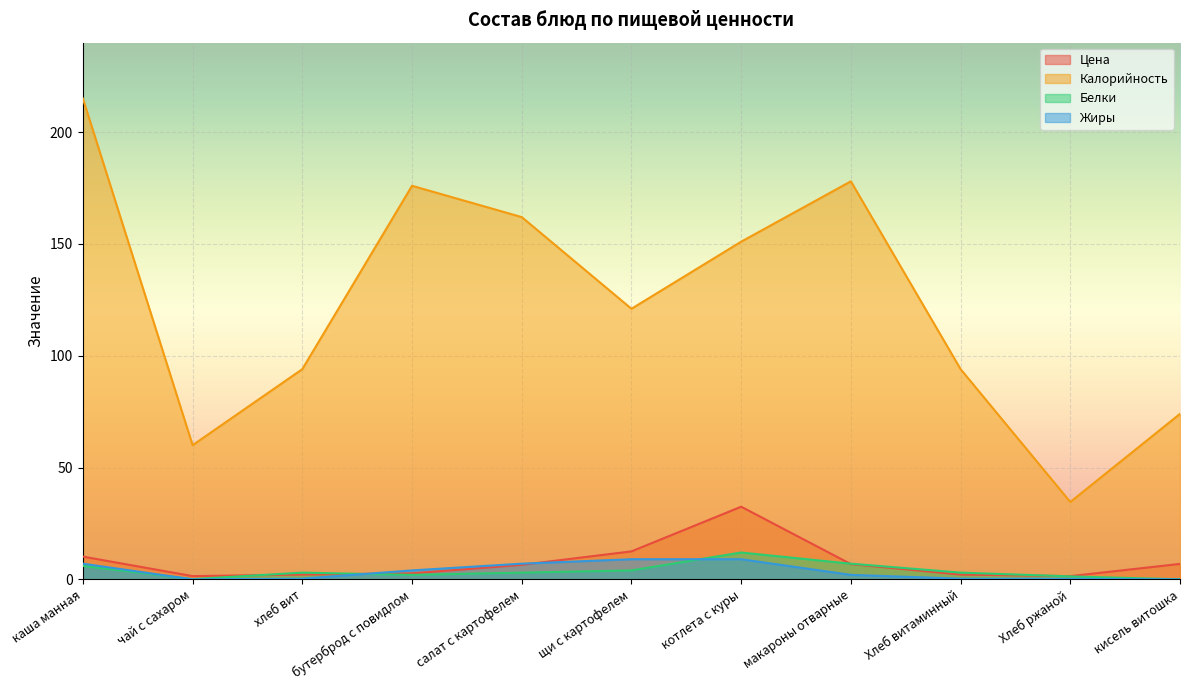

What is the difference between the highest and lowest values at щи с картофелем?

117.0